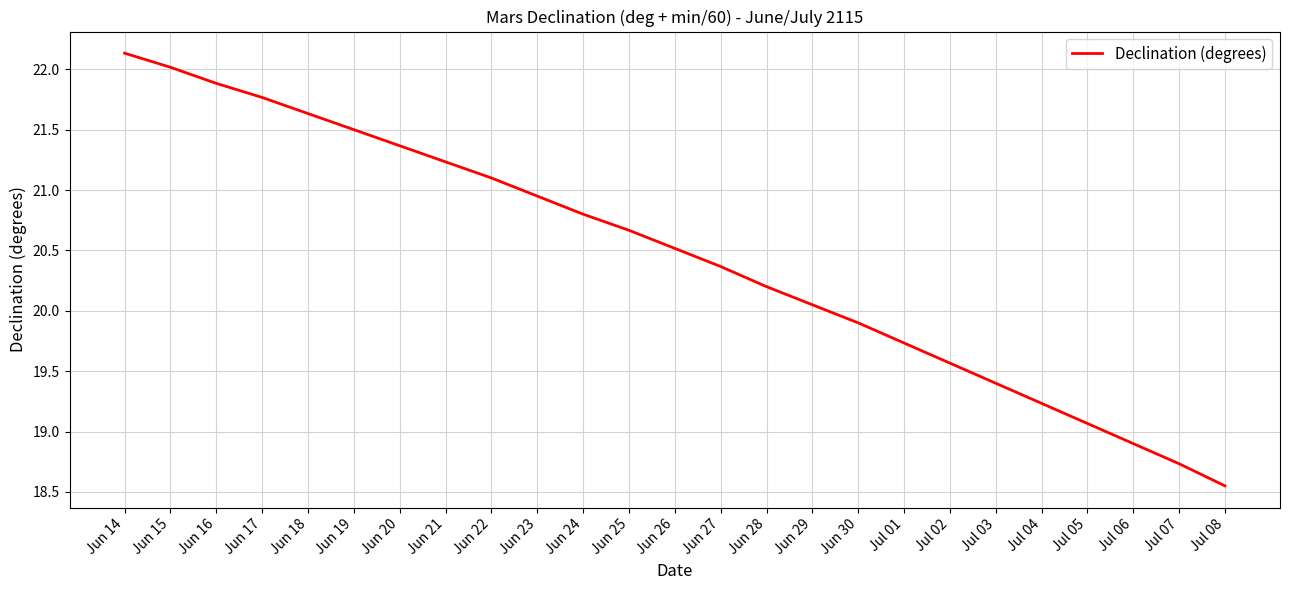

List the labels in order of value, largest first.

Jun 14, Jun 15, Jun 16, Jun 17, Jun 18, Jun 19, Jun 20, Jun 21, Jun 22, Jun 23, Jun 24, Jun 25, Jun 26, Jun 27, Jun 28, Jun 29, Jun 30, Jul 01, Jul 02, Jul 03, Jul 04, Jul 05, Jul 06, Jul 07, Jul 08